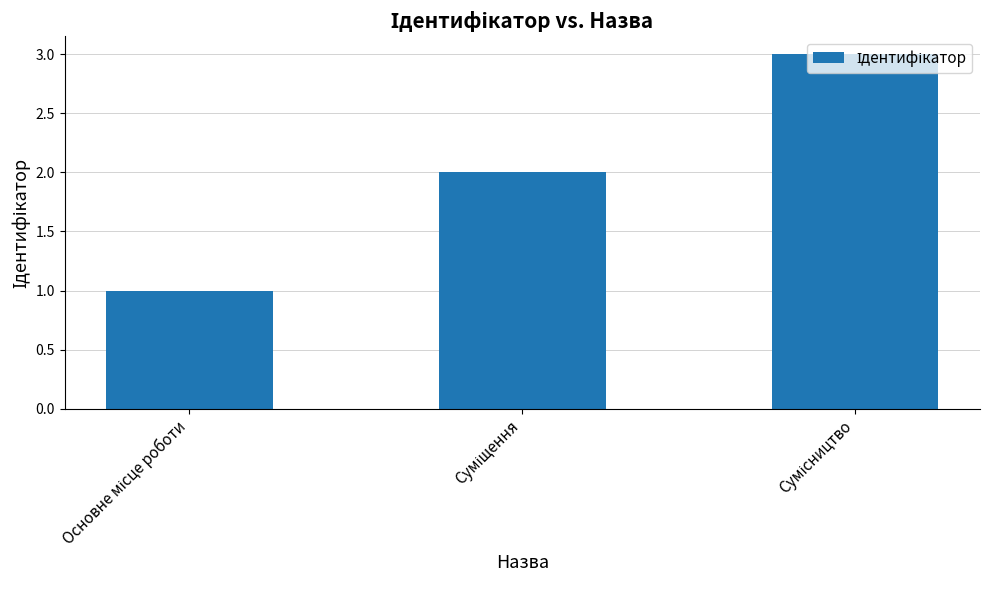

What is the greatest value displayed?

3